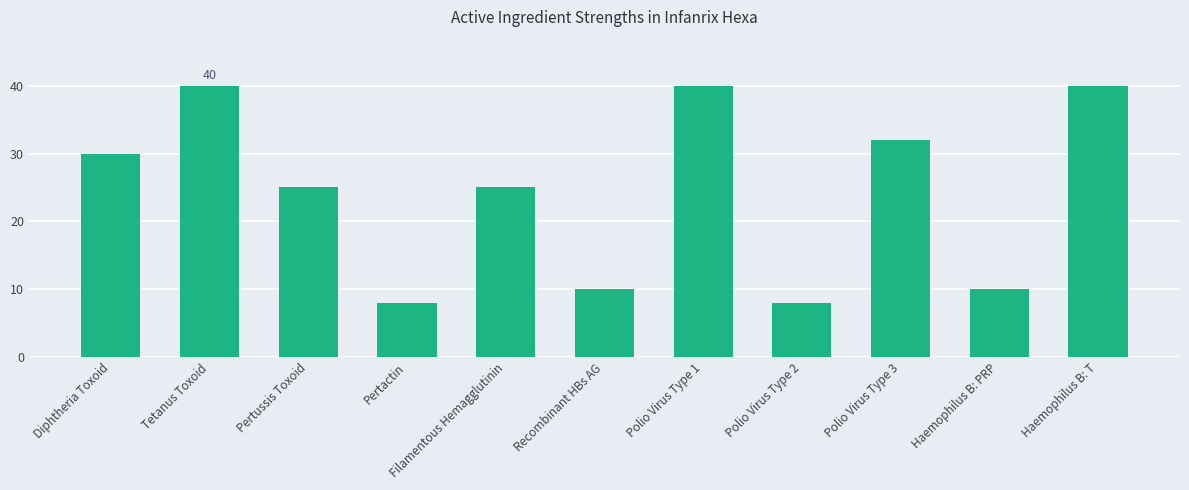

The chart shows a value of 10 at Recombinant HBs AG. True or false?

True